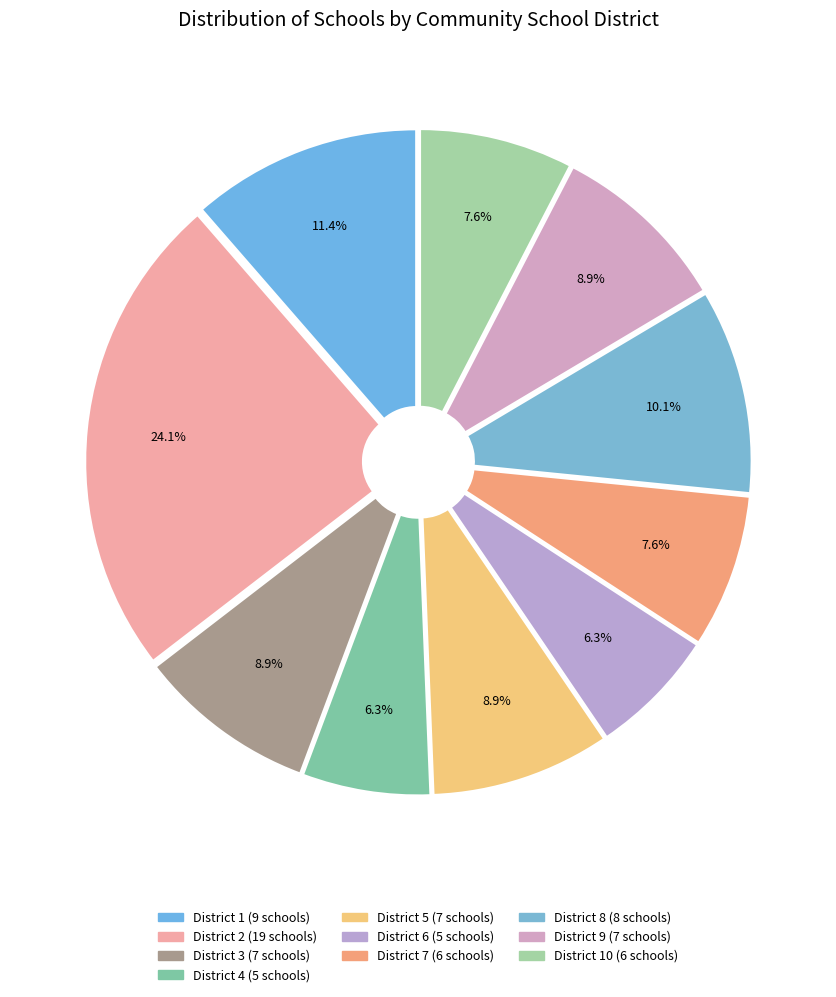

Is there any slice that represents more than half of the pie?

No